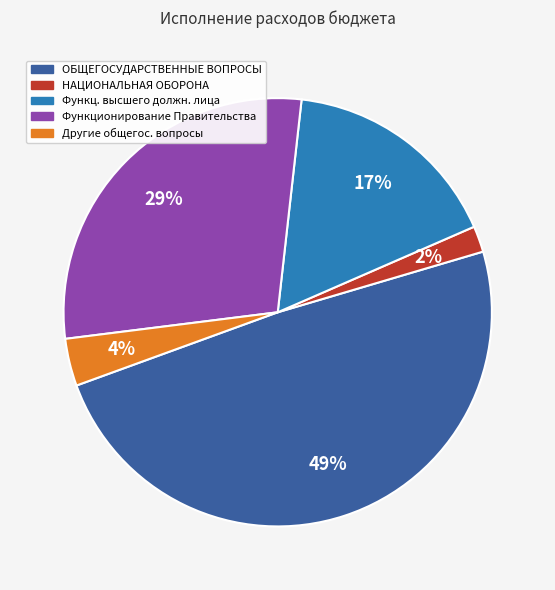

Is there any slice that represents more than half of the pie?

No